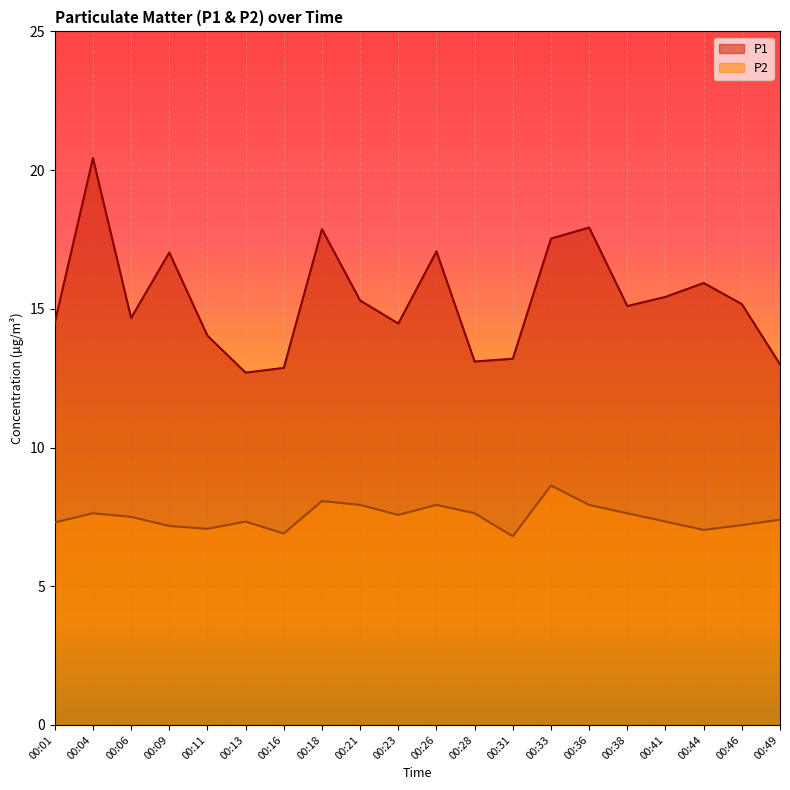

Where is the first local minimum for P2?

00:11